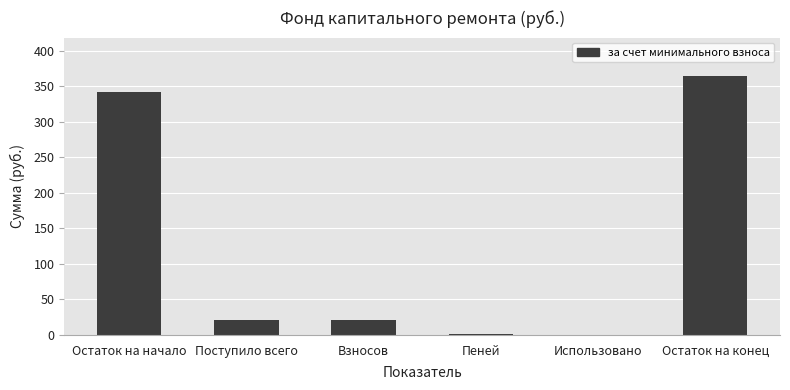

At which label does the data first exceed 21?

Остаток на начало